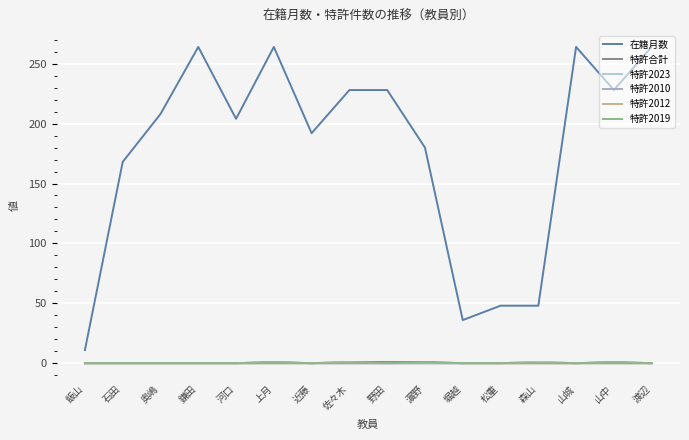

At 松重, list the series in order from largest to smallest.

在籍月数, 特許合計, 特許2023, 特許2010, 特許2012, 特許2019